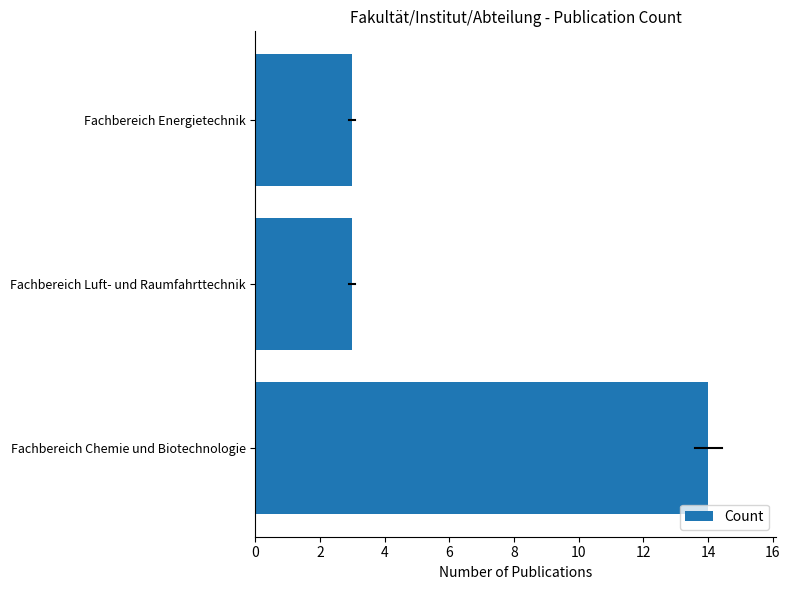

What is the greatest value displayed?

14